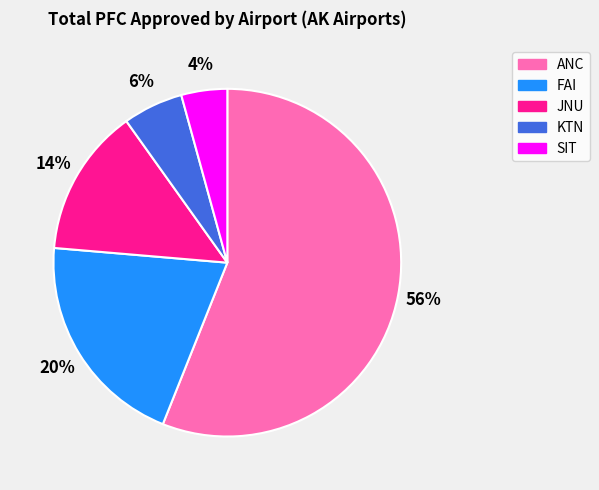

Which category has the biggest portion of the pie?

ANC